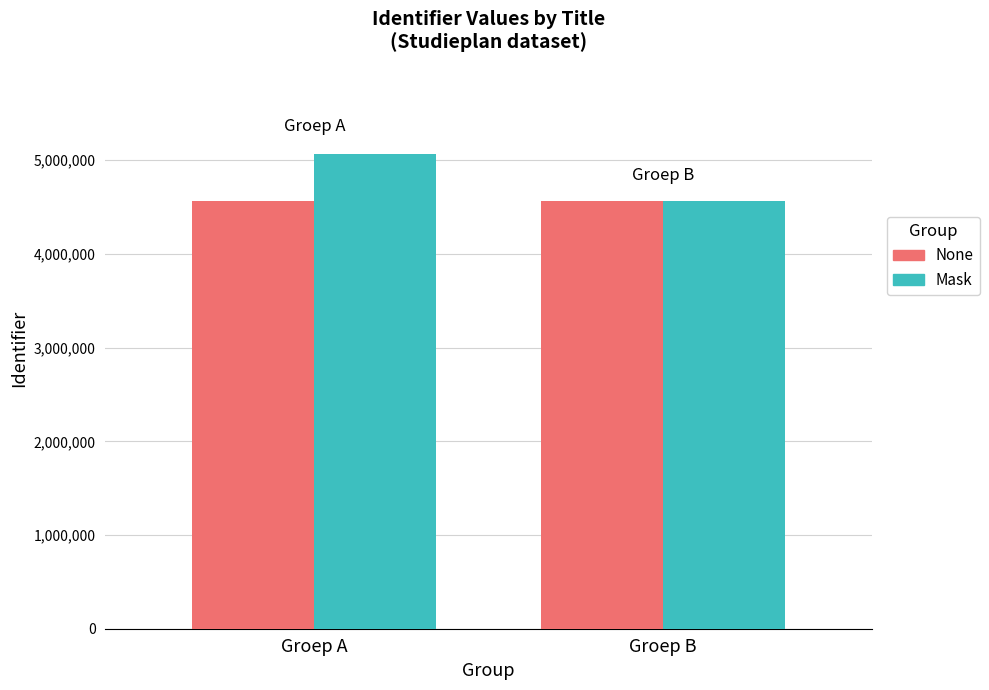

What is the value of the Mask bar at the 1st from the left?

5062788